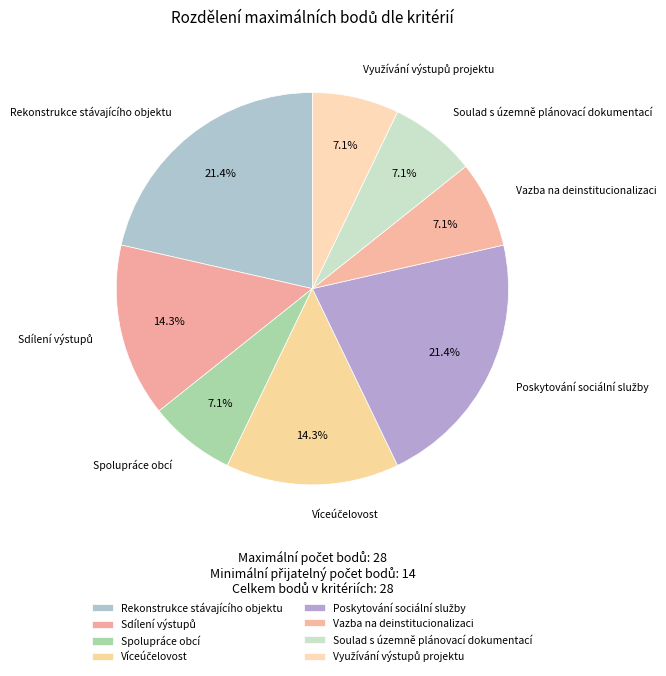

What portion of the pie excludes Vazba na deinstitucionalizaci?

92.9%